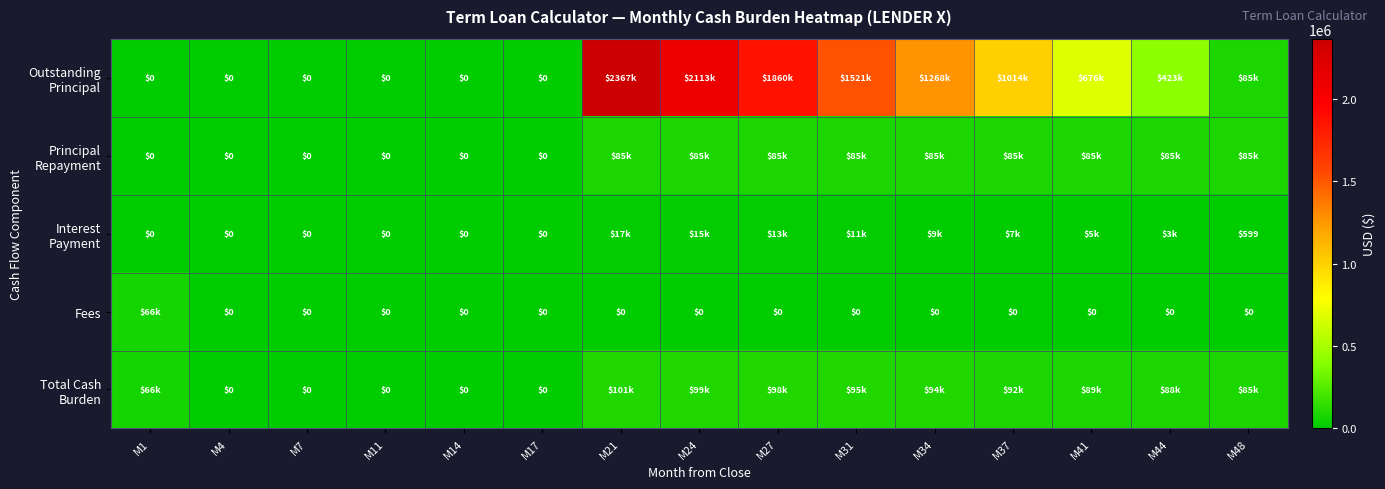

What is the maximum value shown in the chart?

2366666.7